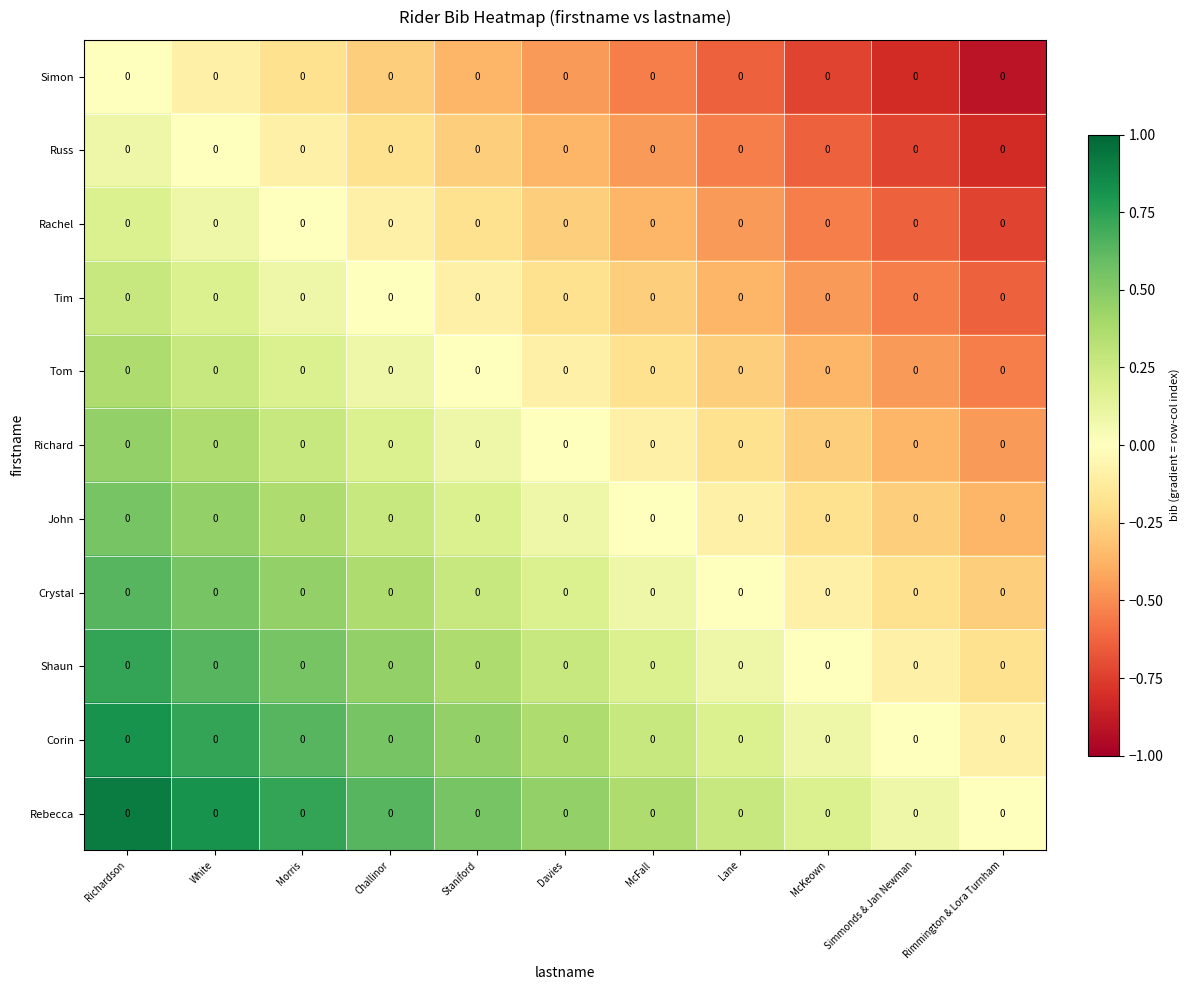

What is the difference between the highest and lowest values at McFall?

0.9